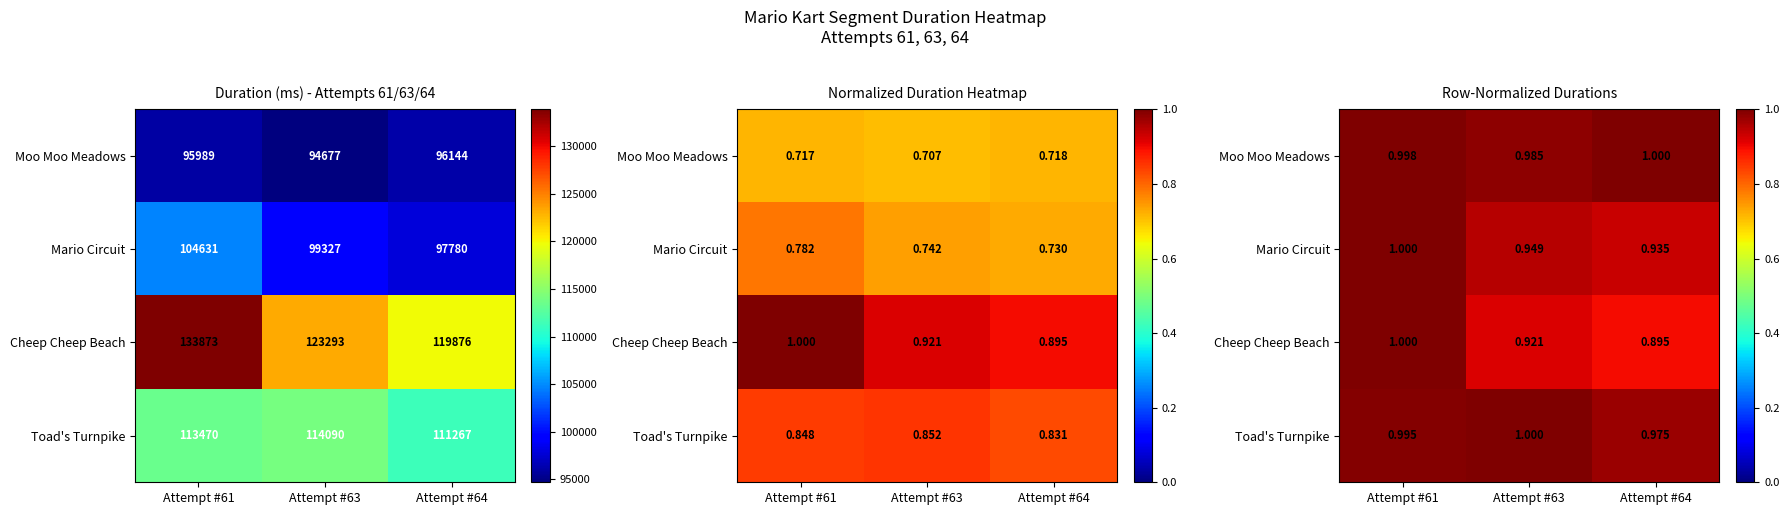

Count the number of data series in this chart.

4